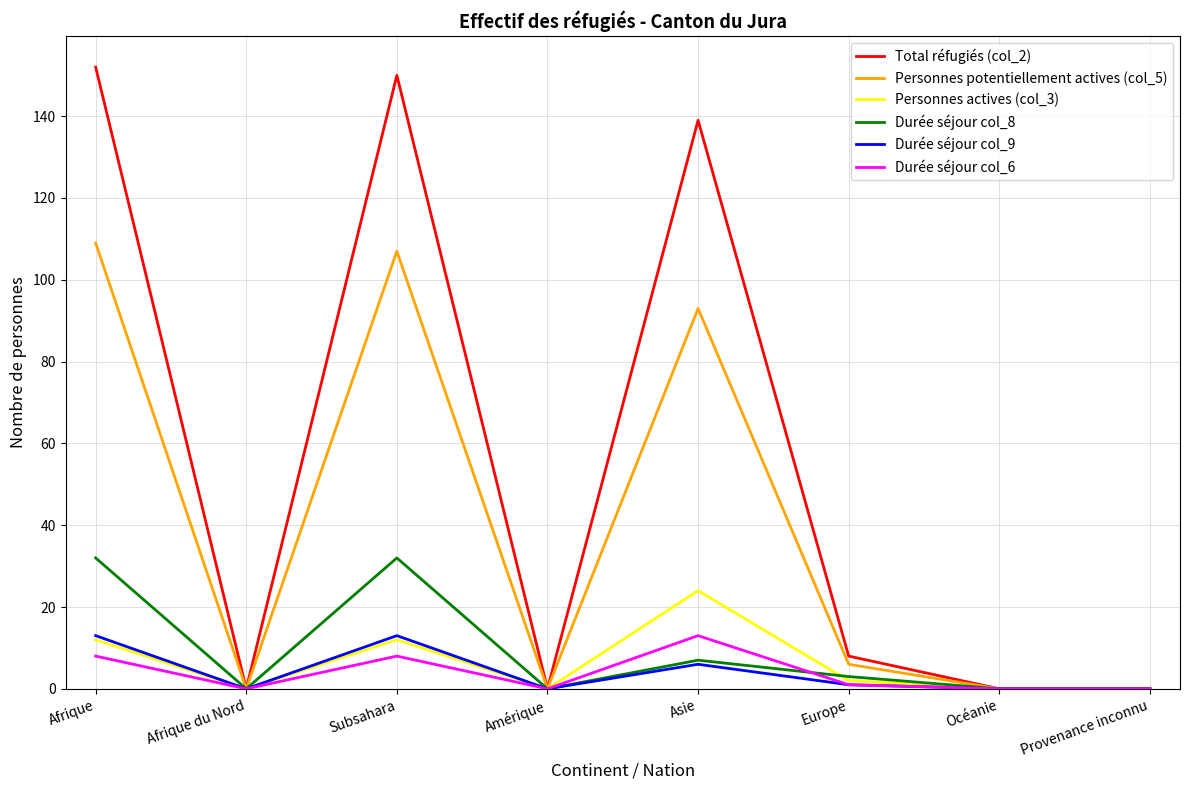

What is the maximum value shown in the chart?

152